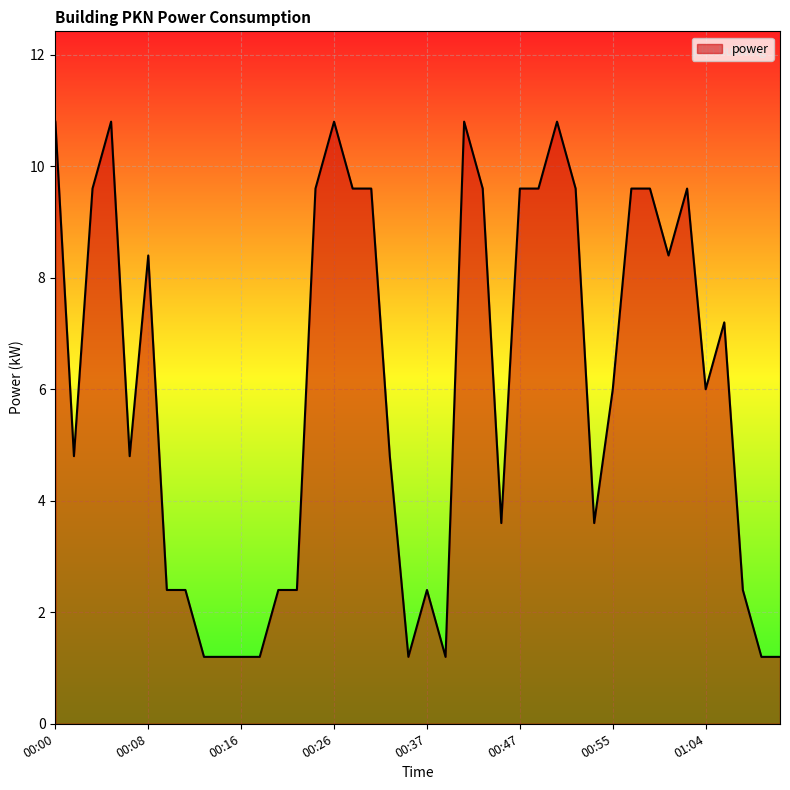

What is the maximum value shown in the chart?

10.8